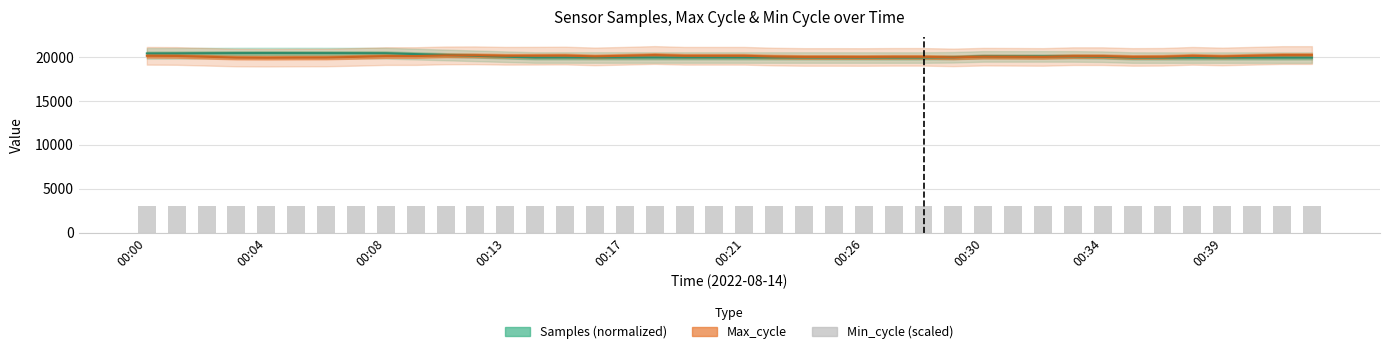

What is the value of the Max_cycle bar at the 12th from the left?

20201.4